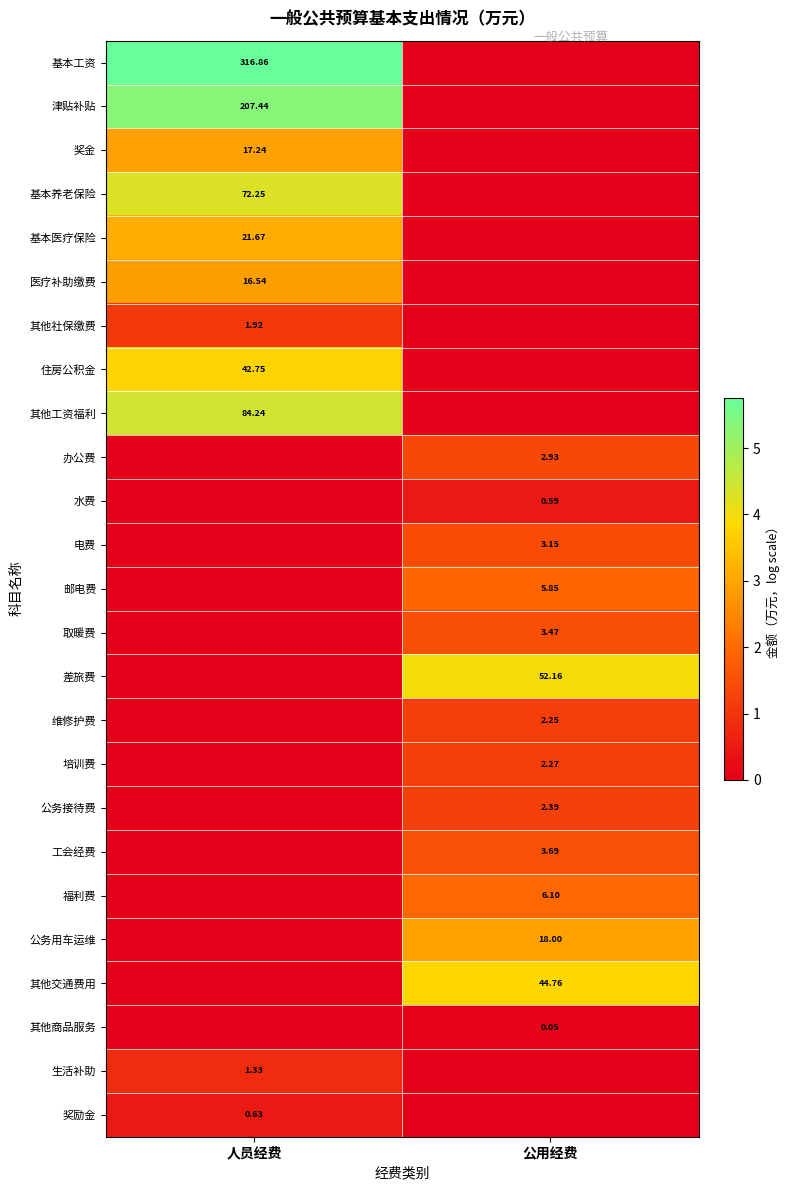

Is the value of 差旅费 at 公用经费 greater than the value of 福利费 at 公用经费?

Yes